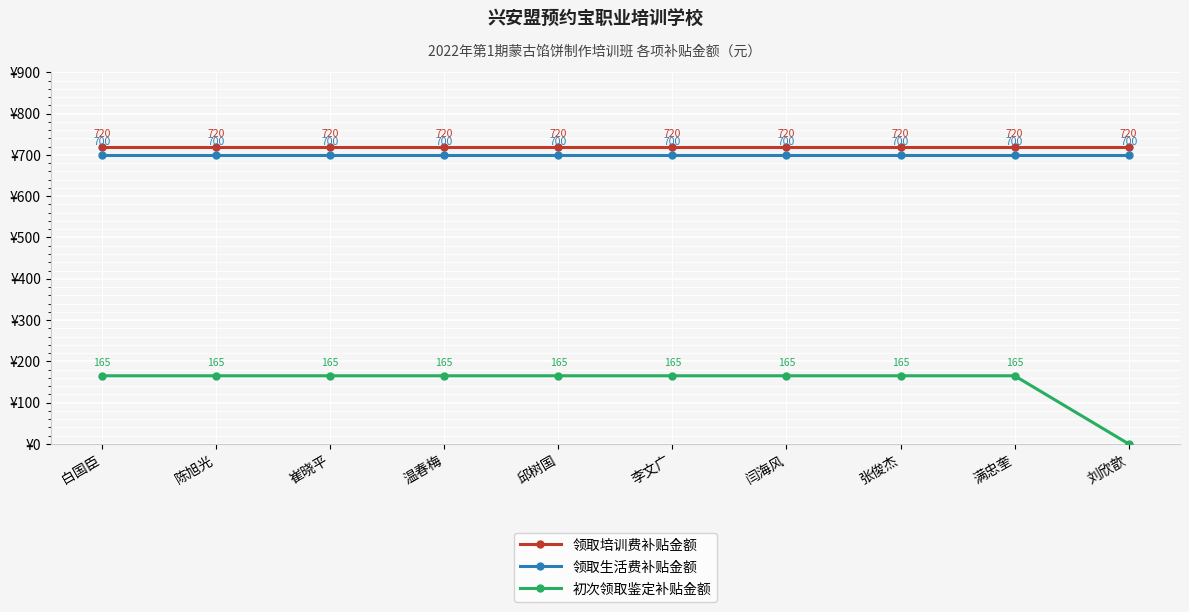

True or false: 领取培训费补贴金额 has more than 1 interior local peaks.

False